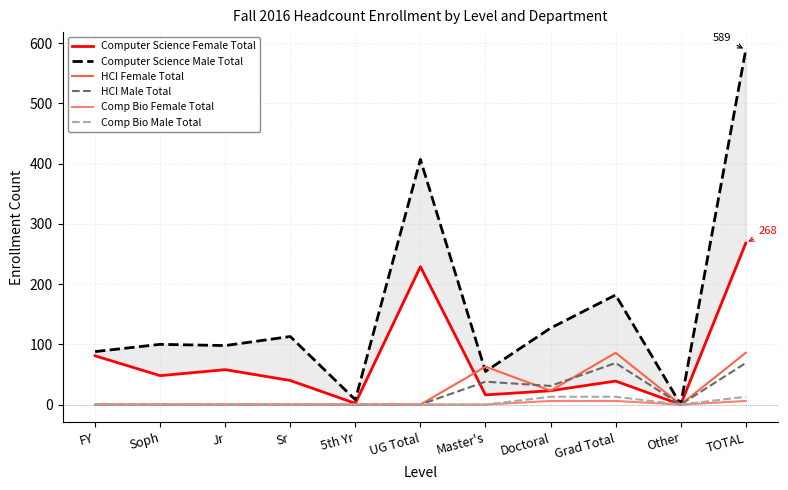

Reading left to right, extract all data points from this chart.

Computer Science Female Total: FY=81	Soph=48	Jr=58	Sr=40	5th Yr=2	UG Total=229	Master's=16	Doctoral=23	Grad Total=39	Other=0	TOTAL=268
Computer Science Male Total: FY=88	Soph=100	Jr=98	Sr=113	5th Yr=8	UG Total=407	Master's=55	Doctoral=127	Grad Total=182	Other=0	TOTAL=589
HCI Female Total: FY=0	Soph=0	Jr=0	Sr=0	5th Yr=0	UG Total=0	Master's=63	Doctoral=23	Grad Total=86	Other=0	TOTAL=86
HCI Male Total: FY=0	Soph=0	Jr=0	Sr=0	5th Yr=0	UG Total=0	Master's=38	Doctoral=31	Grad Total=69	Other=0	TOTAL=69
Comp Bio Female Total: FY=0	Soph=0	Jr=0	Sr=0	5th Yr=0	UG Total=0	Master's=0	Doctoral=6	Grad Total=6	Other=0	TOTAL=6
Comp Bio Male Total: FY=0	Soph=0	Jr=0	Sr=0	5th Yr=0	UG Total=0	Master's=0	Doctoral=13	Grad Total=13	Other=0	TOTAL=13